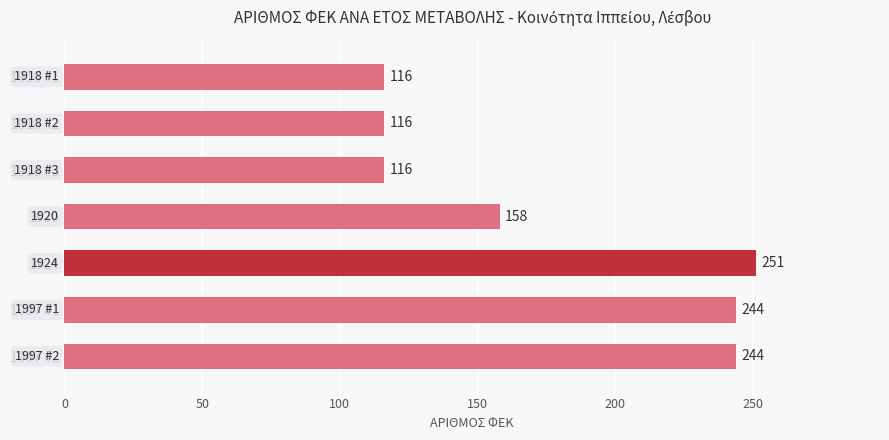

What is the greatest value displayed?

251